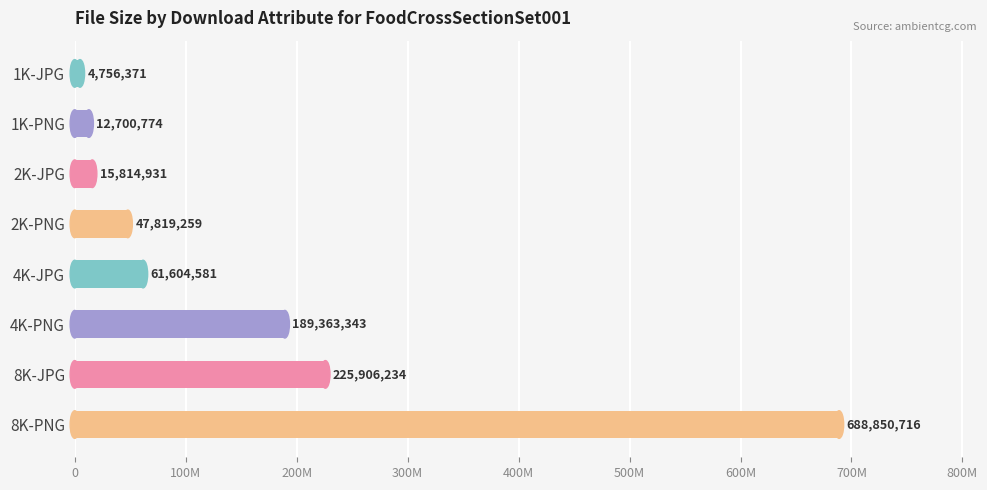

Are the bars grouped side by side (vs. stacked)?

No